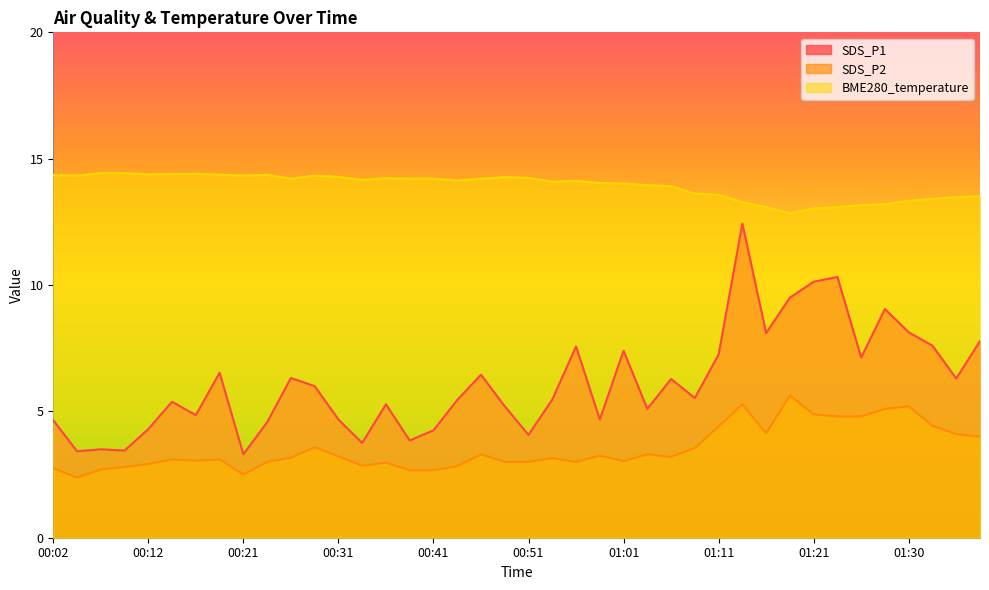

Reading left to right, what are all the values shown in this chart?

SDS_P1: 4.7	3.4	3.5	3.5	4.3	5.4	4.8	6.5	3.3	4.6	6.3	6.0	4.7	3.8	5.3	3.9	4.2	5.5	6.5	5.2	4.1	5.5	7.6	4.7	7.4	5.1	6.3	5.5	7.2	12.4	8.1	9.5	10.1	10.3	7.1	9.1	8.1	7.6	6.3	7.8
SDS_P2: 2.8	2.4	2.7	2.8	2.9	3.1	3.0	3.1	2.5	3.0	3.2	3.6	3.2	2.9	3.0	2.7	2.7	2.8	3.3	3.0	3.0	3.1	3.0	3.2	3.0	3.3	3.2	3.5	4.4	5.3	4.1	5.6	4.9	4.8	4.8	5.1	5.2	4.4	4.1	4.0
BME280_temperature: 14.3	14.3	14.4	14.4	14.4	14.4	14.4	14.4	14.3	14.4	14.2	14.3	14.3	14.2	14.2	14.2	14.2	14.1	14.2	14.3	14.2	14.1	14.1	14.0	14.0	13.9	13.9	13.6	13.6	13.3	13.1	12.8	13.0	13.1	13.2	13.2	13.3	13.4	13.5	13.5